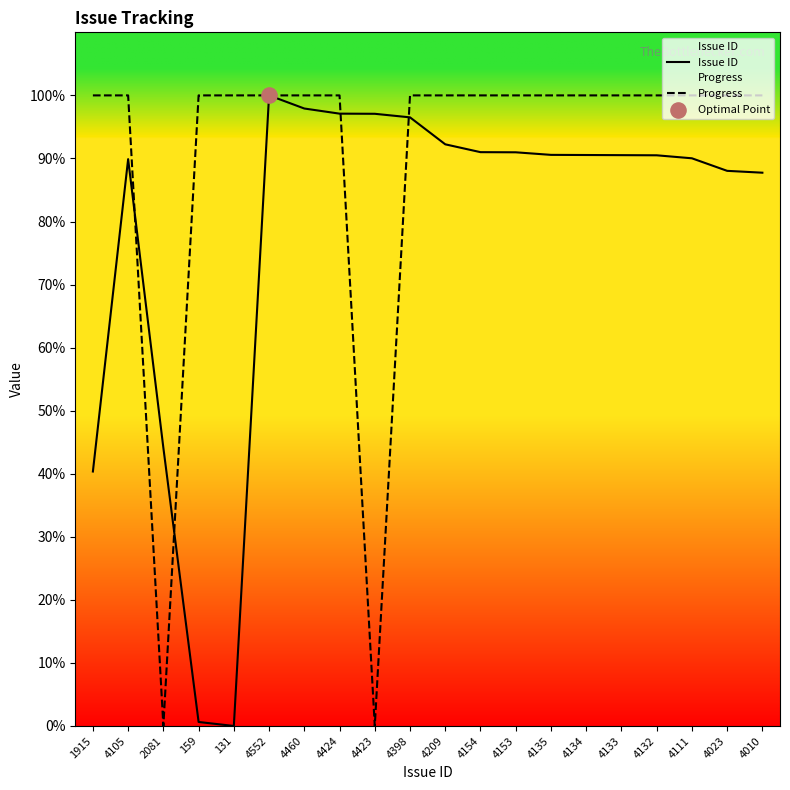

What are all the series names shown in the legend?

Issue ID, Progress